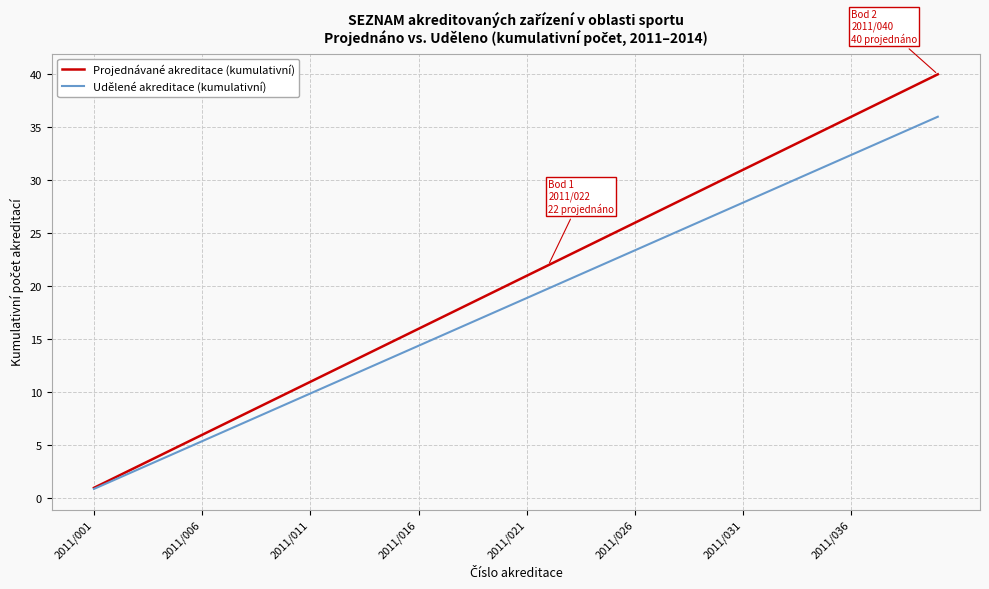

What is the maximum value shown in the chart?

40.0